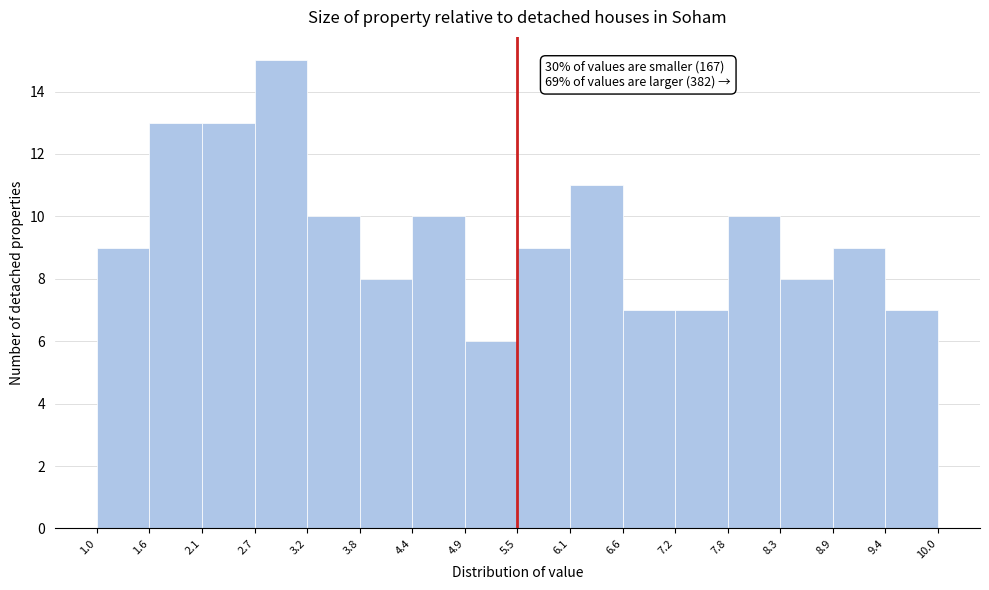

Which range on the x-axis has the tallest bar?

2.7 to 3.2